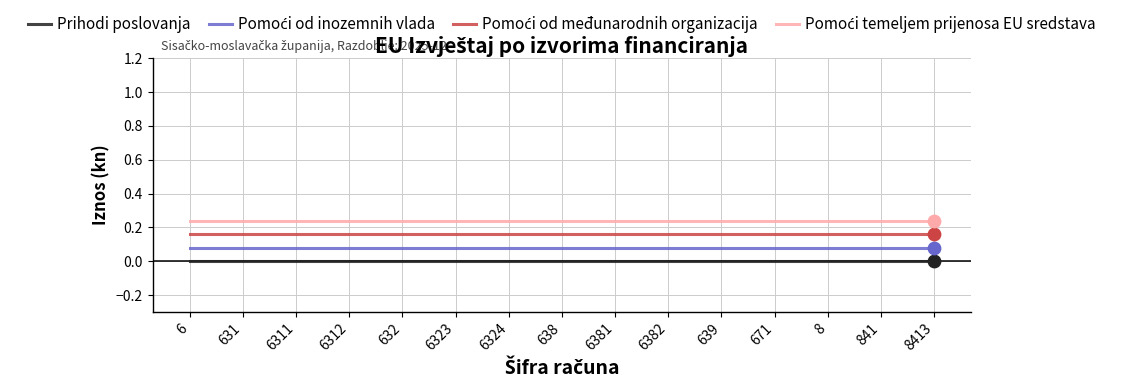

Is it true that Prihodi poslovanja equals 0.0 at 671?

True